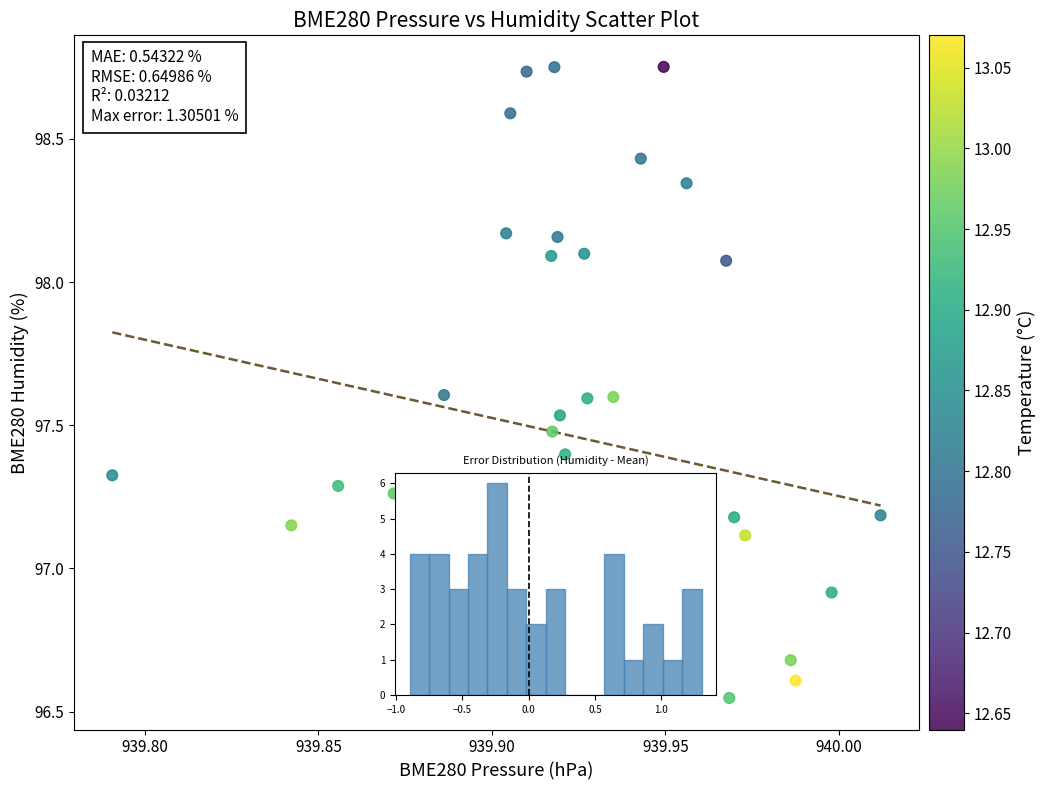

What is the range of Y values (max minus min)?

2.2